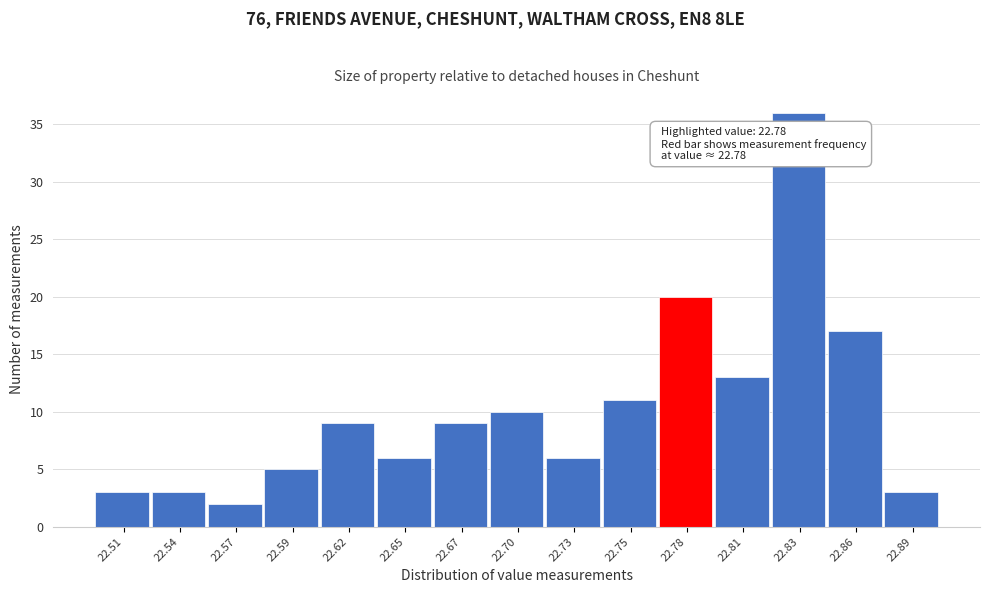

Over which range of the x-axis is the bar tallest?

22.820 to 22.845